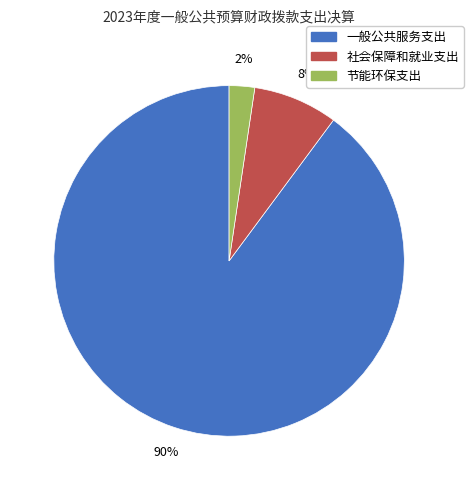

Does 一般公共服务支出 represent more than half of the total?

Yes